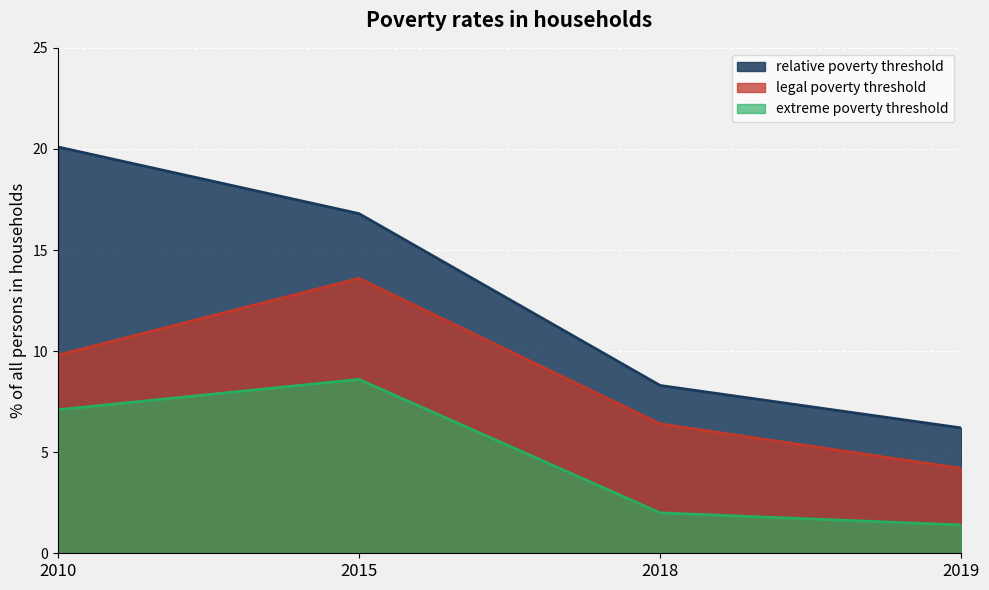

What are all the series names shown in the legend?

relative poverty threshold, legal poverty threshold, extreme poverty threshold